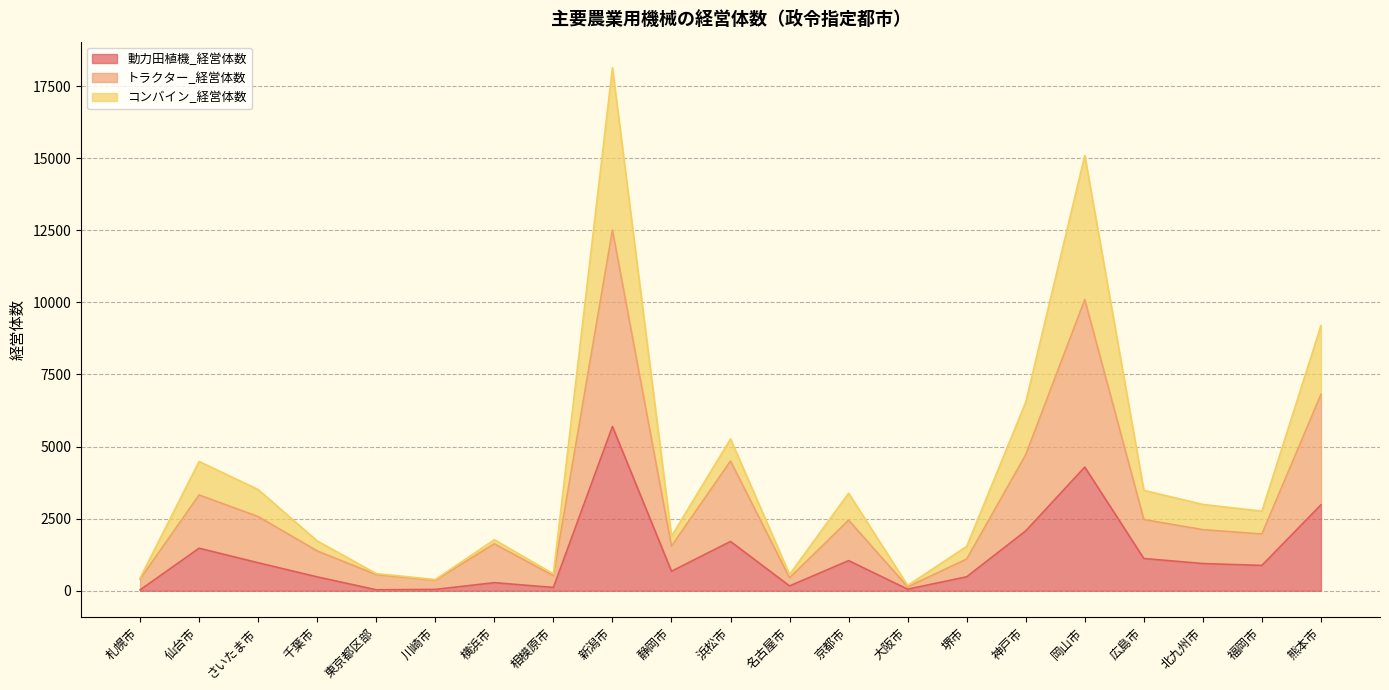

What is the value of the コンバイン_経営体数 point at the 7th from the left?

1770